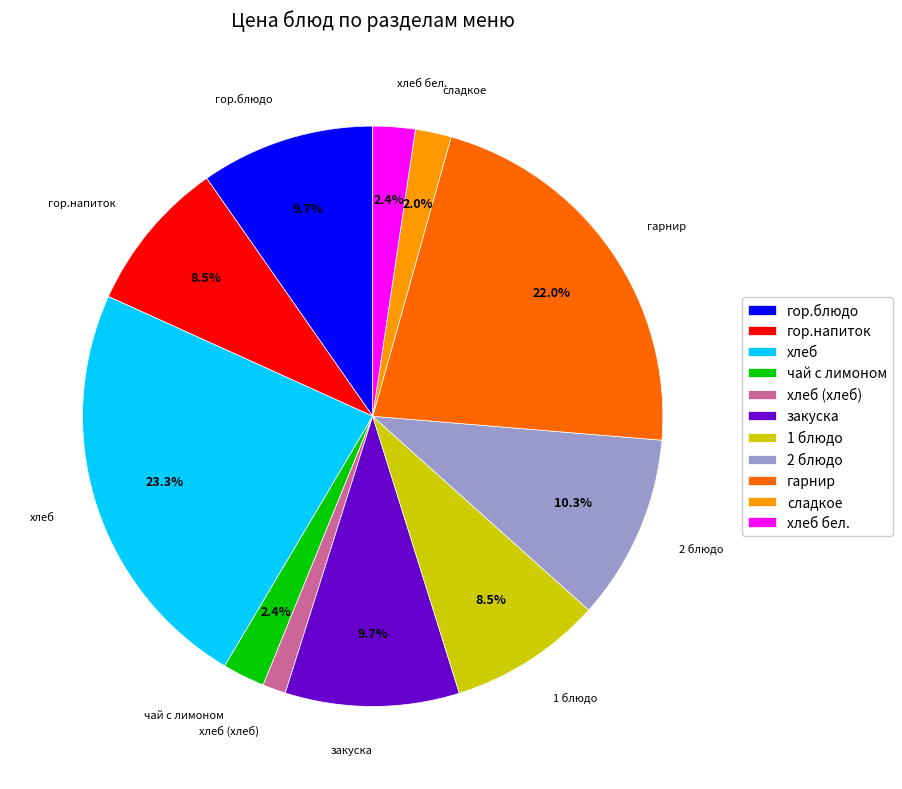

Combined, what portion of the pie is 1 блюдо and хлеб?

31.8%